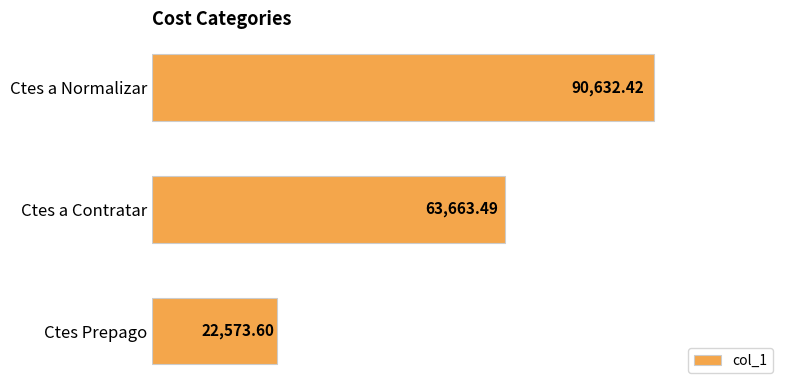

What is the average value?

58956.5